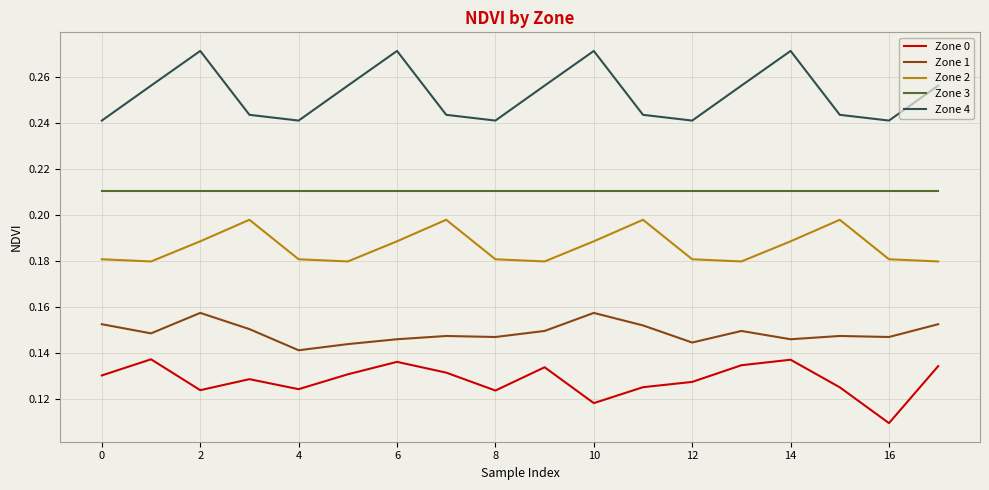

Which series has the largest total across all categories?

Zone 4